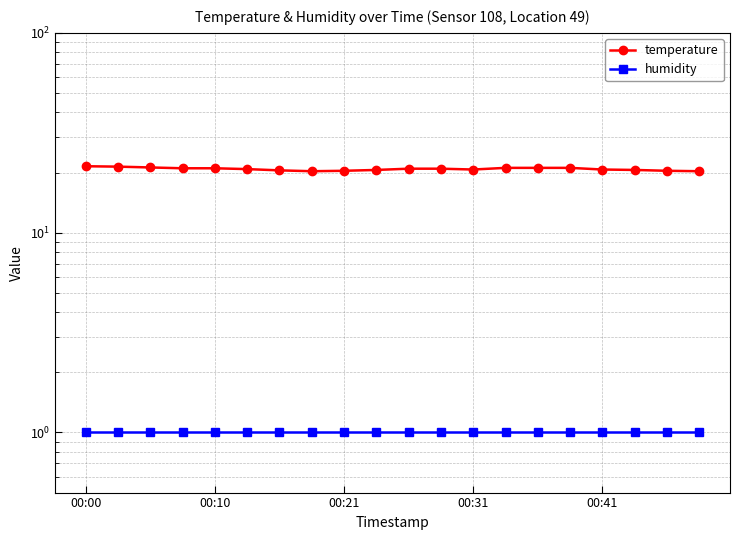

Reading left to right, extract all data points from this chart.

temperature: 21.5	21.4	21.2	21.0	21.0	20.8	20.5	20.3	20.4	20.6	20.9	20.9	20.7	21.1	21.1	21.1	20.7	20.6	20.4	20.3
humidity: 1.0	1.0	1.0	1.0	1.0	1.0	1.0	1.0	1.0	1.0	1.0	1.0	1.0	1.0	1.0	1.0	1.0	1.0	1.0	1.0